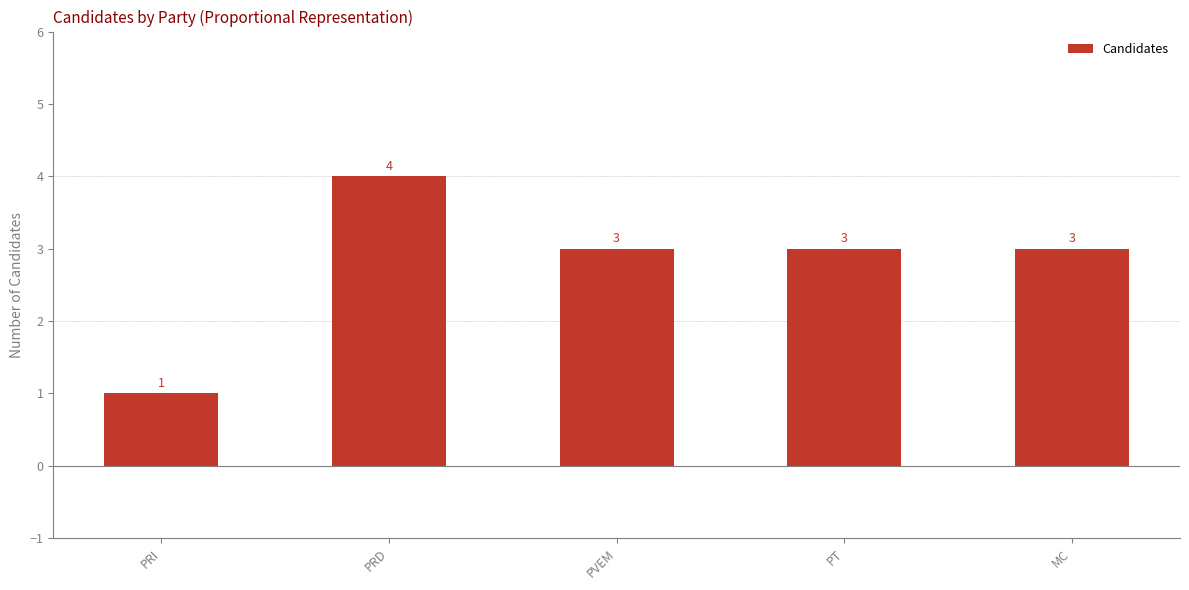

How many data points are less than 3?

1